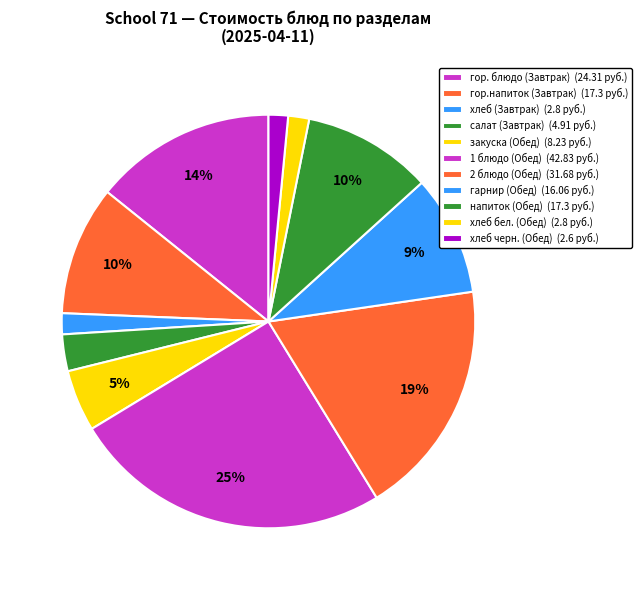

Count the number of slices in the pie.

11